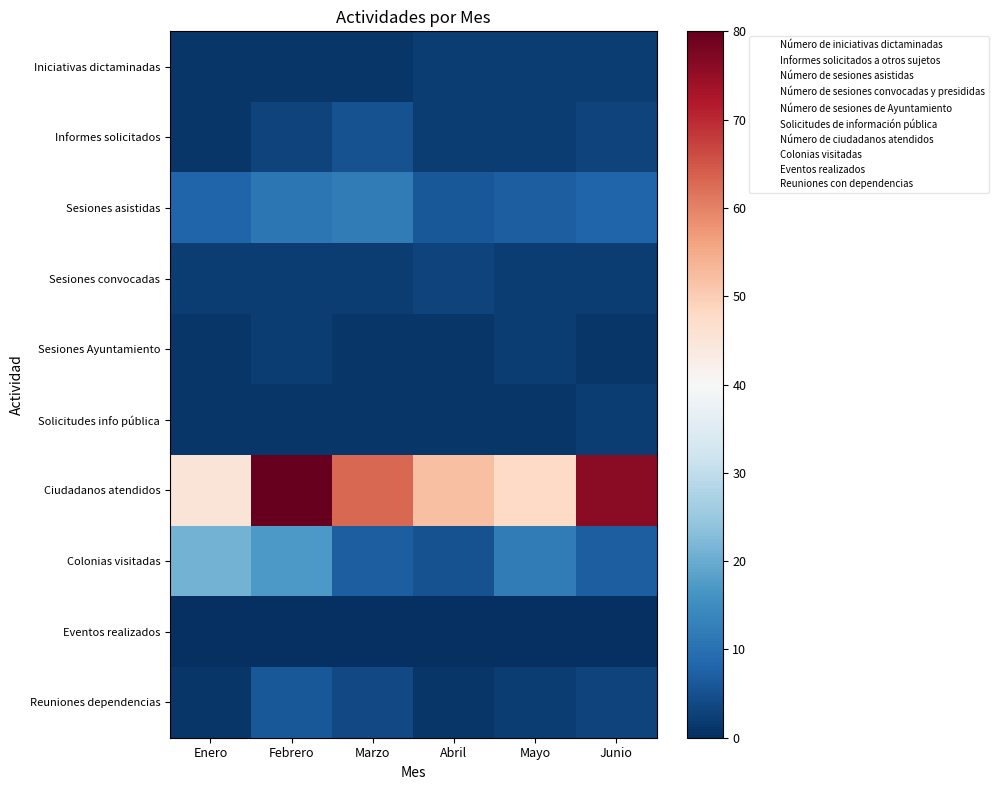

List the series in order of their peak value, lowest first.

Eventos realizados, Iniciativas dictaminadas, Sesiones Ayuntamiento, Solicitudes info pública, Sesiones convocadas, Informes solicitados, Reuniones dependencias, Sesiones asistidas, Colonias visitadas, Ciudadanos atendidos